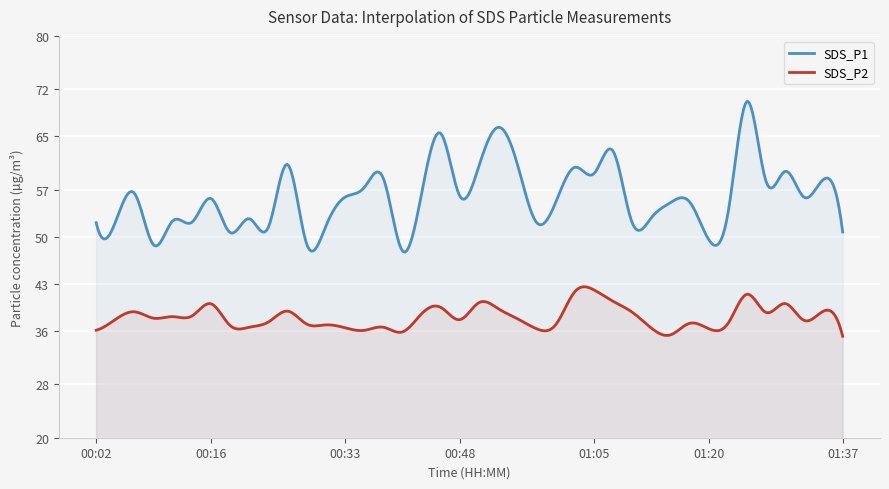

List the series in order of their peak value, highest first.

SDS_P1, SDS_P2